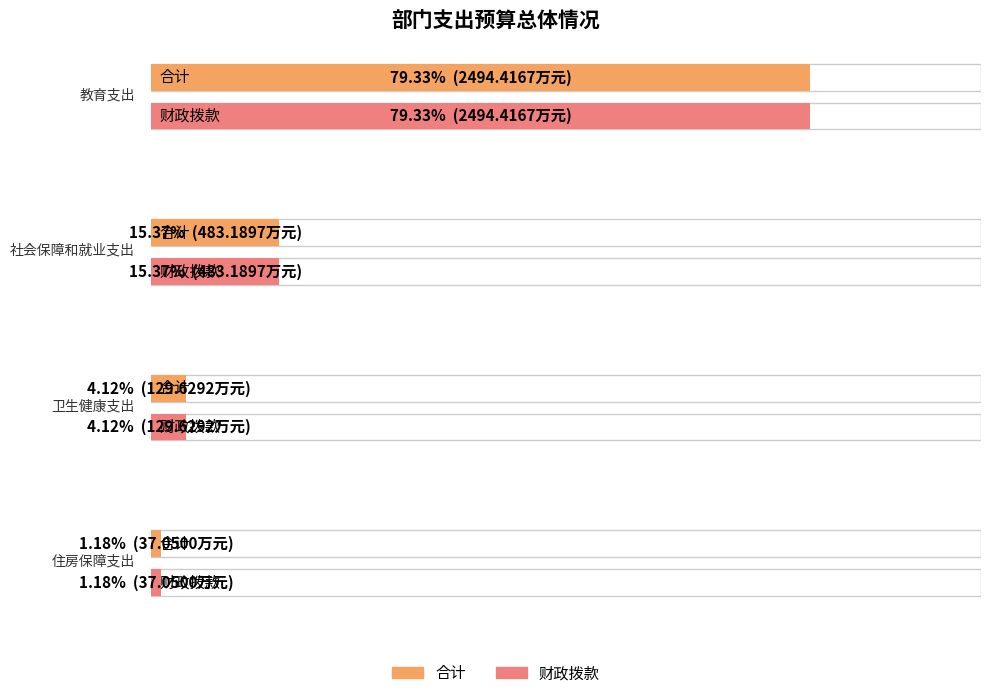

What is the highest value of the 合计 series?

2494.4